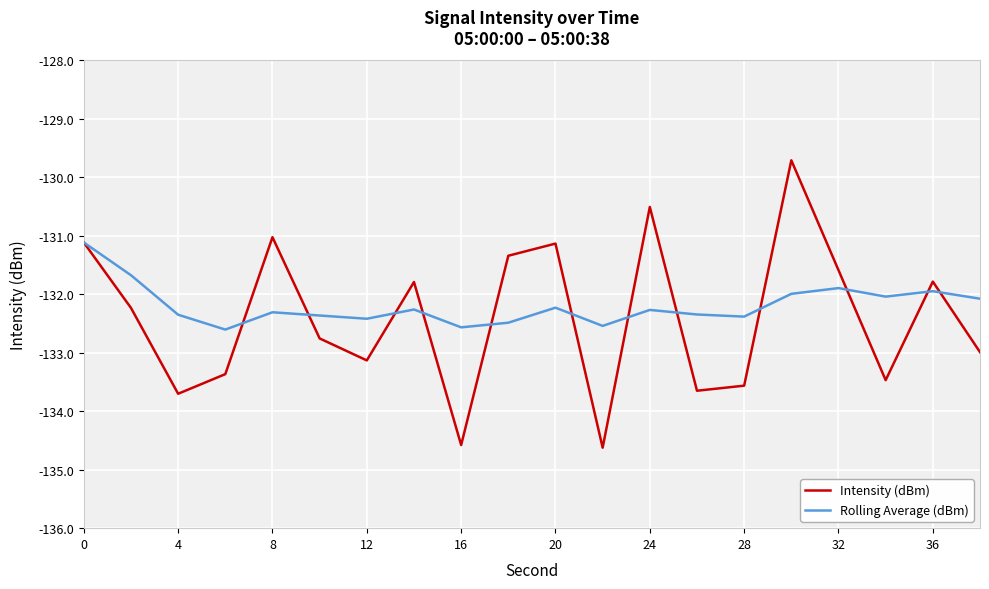

Which series has the largest range (max minus min)?

Intensity (dBm)